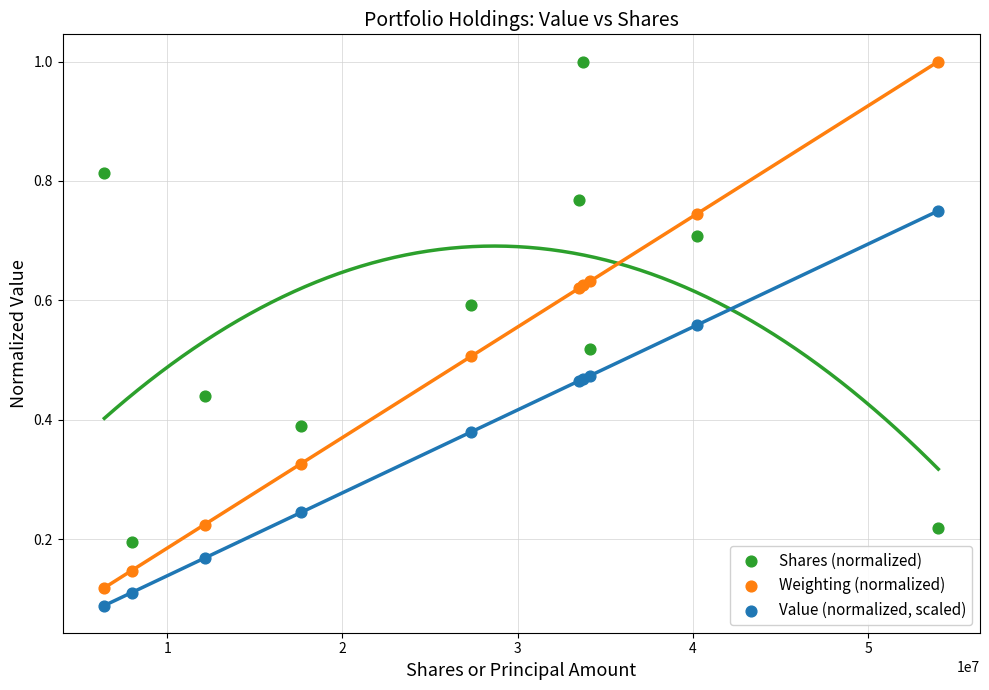

What is the X range (max minus min) for the scatter plot?

47595000.0